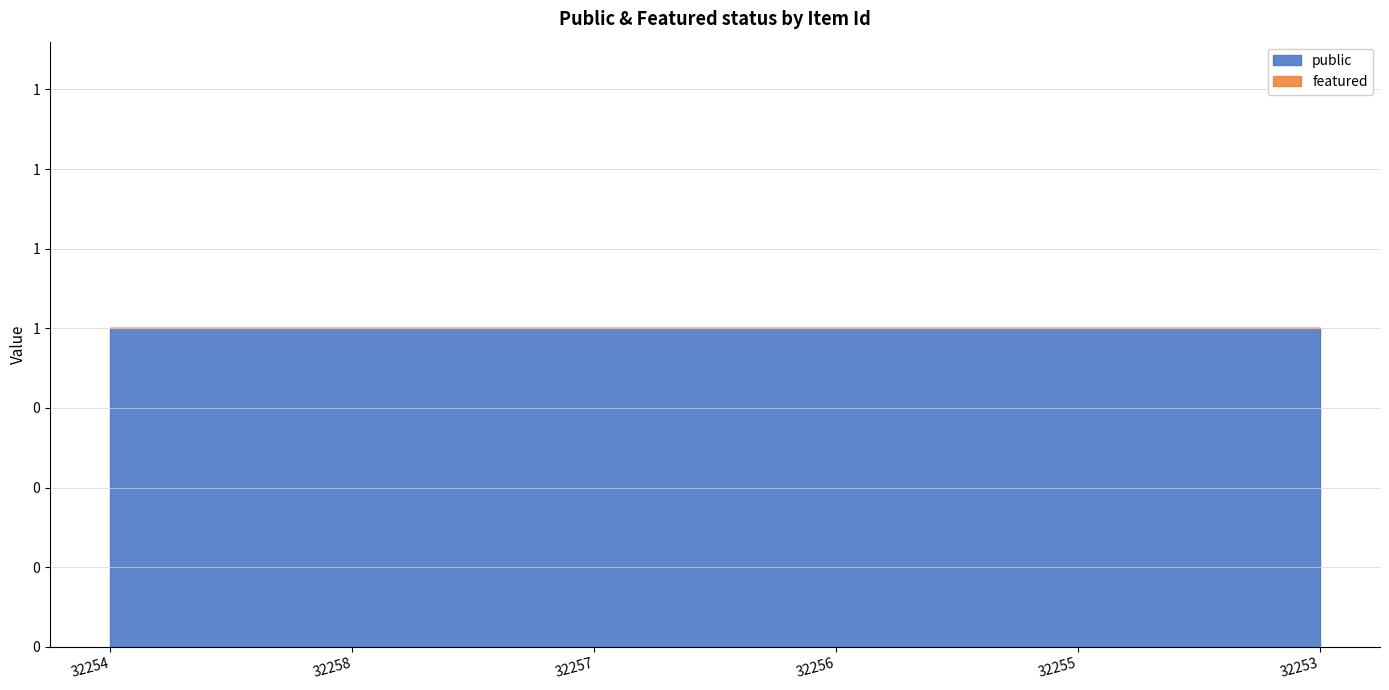

Reading left to right, list all the values displayed in this chart.

public: 1	1	1	1	1	1
featured: 0	0	0	0	0	0